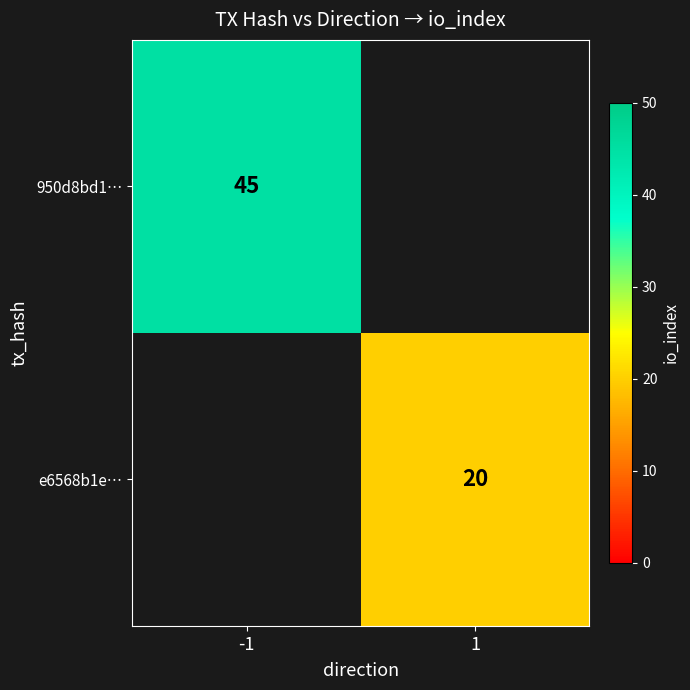

True or false: e6568b1e… has a value of 34.7 at 1.

False